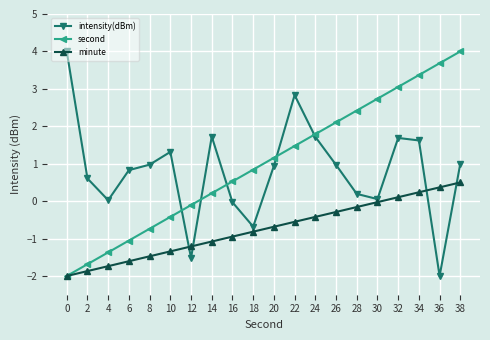

After their last crossing, which series has the higher values: minute or intensity(dBm)?

intensity(dBm)